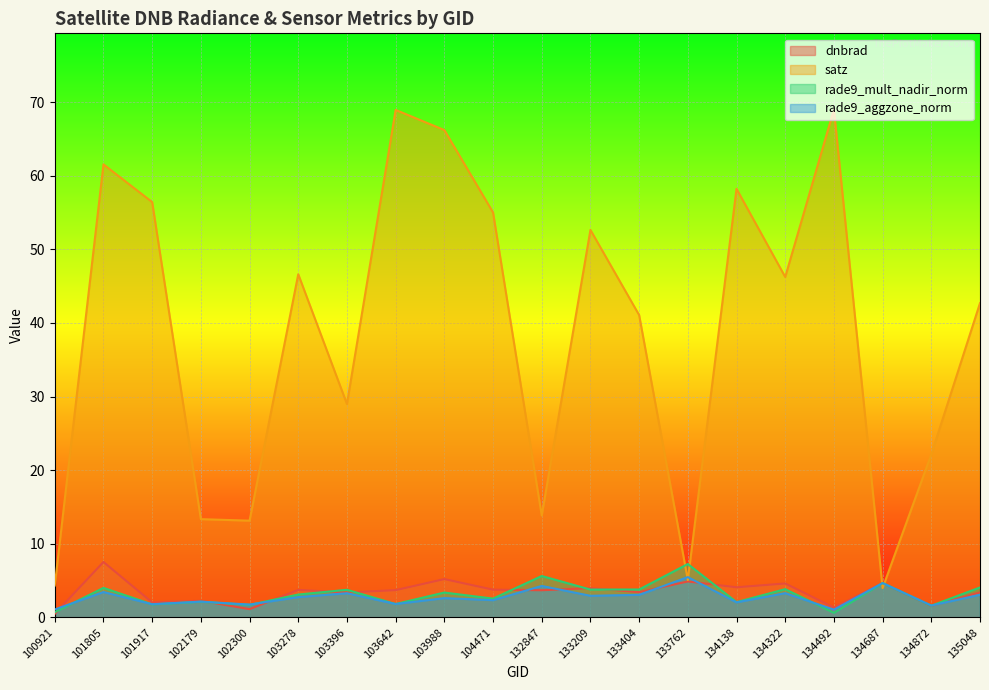

Rank the series by their maximum value, from highest to lowest.

satz, dnbrad, rade9_mult_nadir_norm, rade9_aggzone_norm